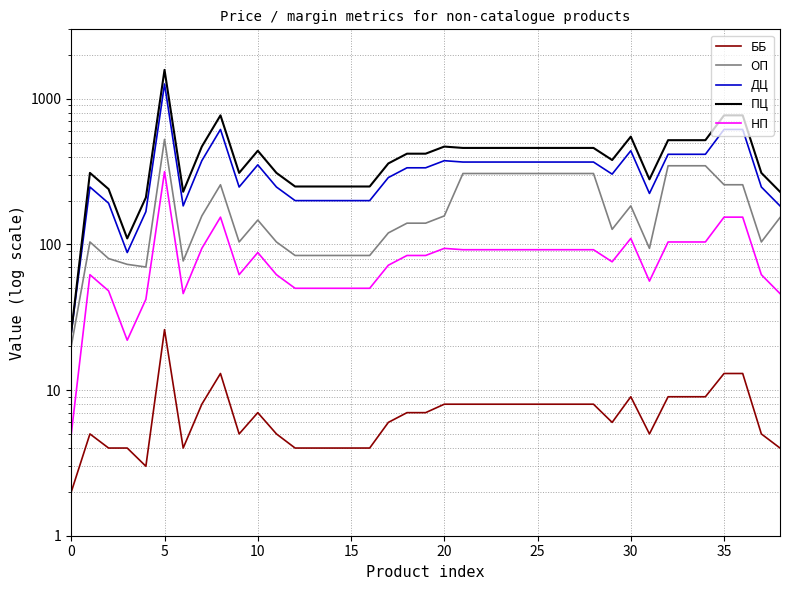

Between 10 and 22, which is larger?

22